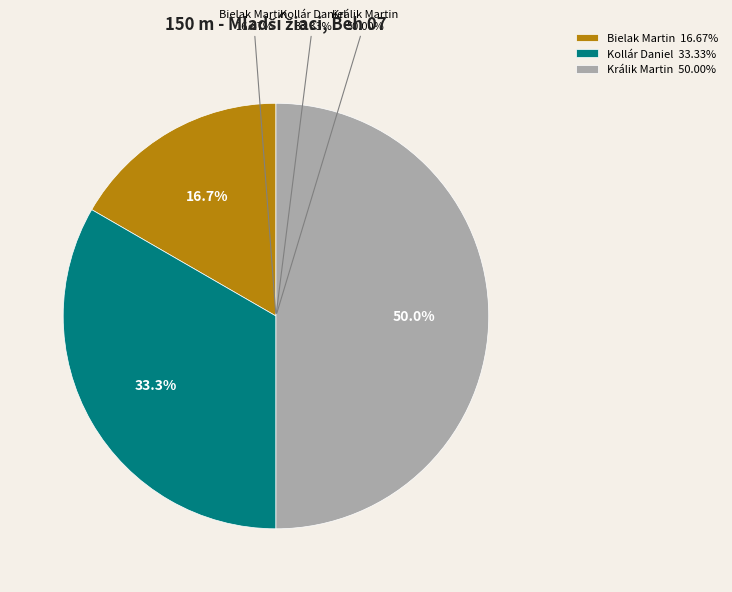

To the nearest percent, what portion does Králik Martin represent?

50%